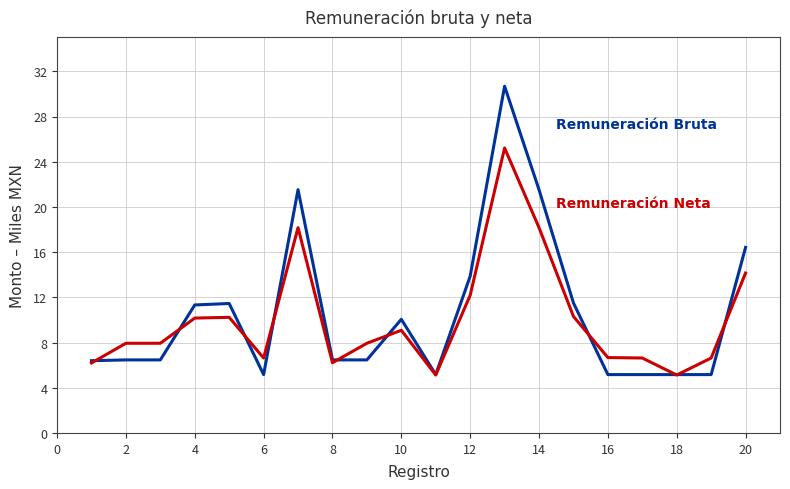

What is the maximum value shown in the chart?

30.7